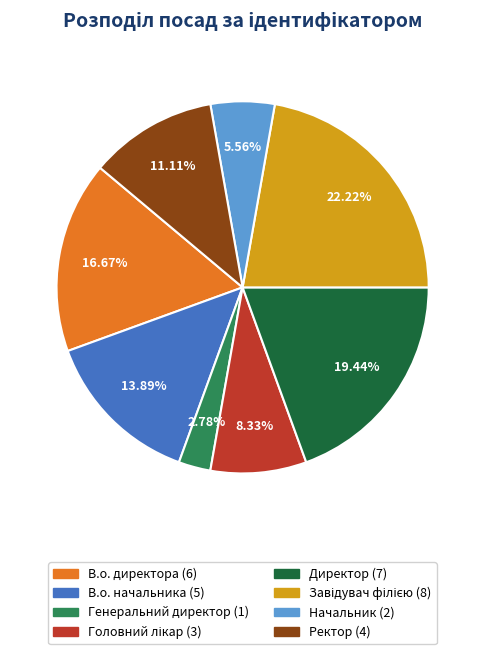

Does Начальник account for over 50% of the chart?

No